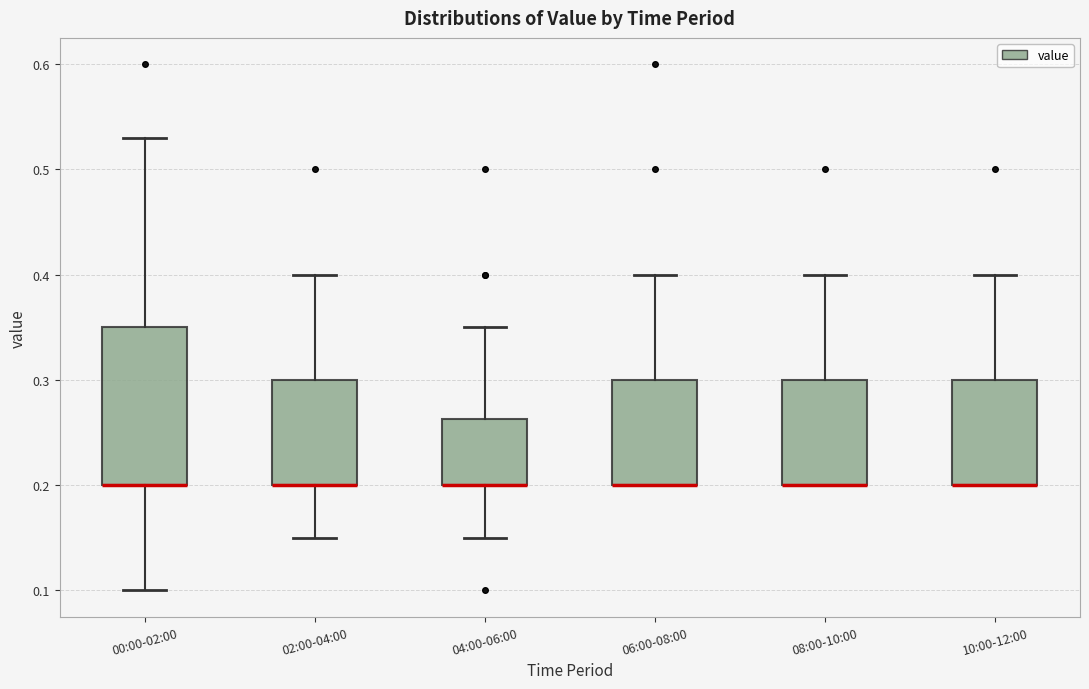

Where is the upper edge of the box for 02:00-04:00 on the y-axis? The values are not printed on the chart, so give them approximately, as read against the axis.

0.30